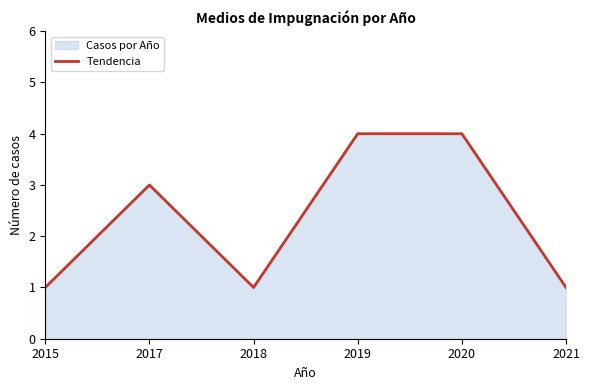

How many lines are shown in the chart?

1